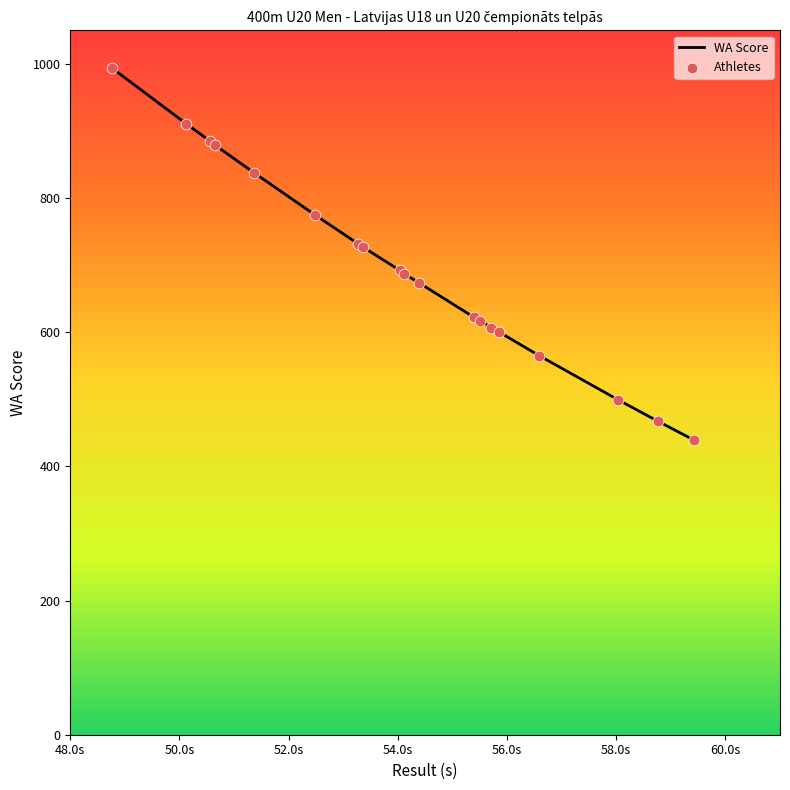

What is the smallest value displayed?

439